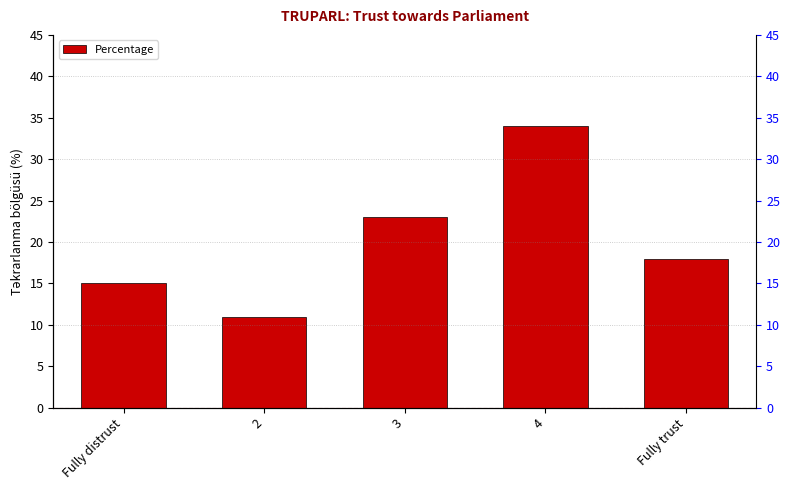

Approximately how many times larger is the value at Fully distrust compared to 2?

1.4